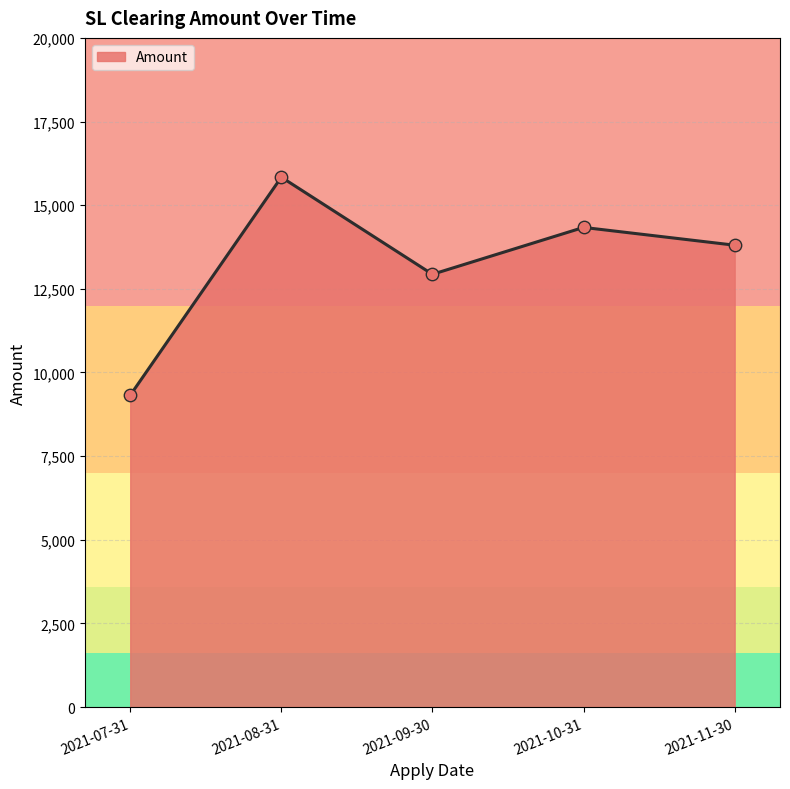

What is the change in value from 2021-07-31 to 2021-08-31?

+6517.7